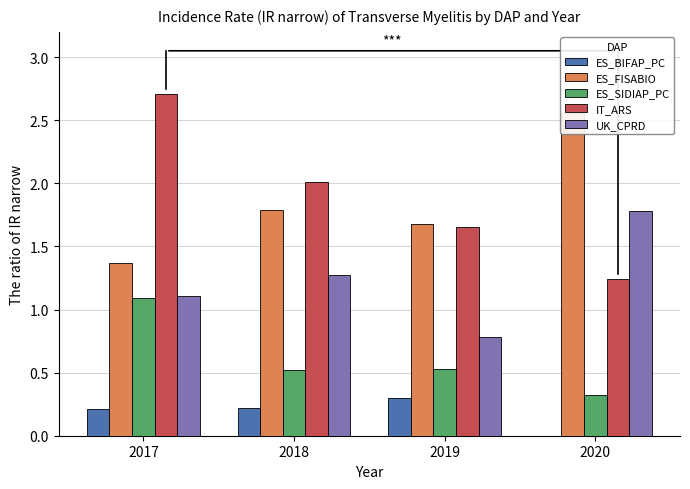

List the labels in order of ES_FISABIO value, smallest first.

2017, 2019, 2018, 2020